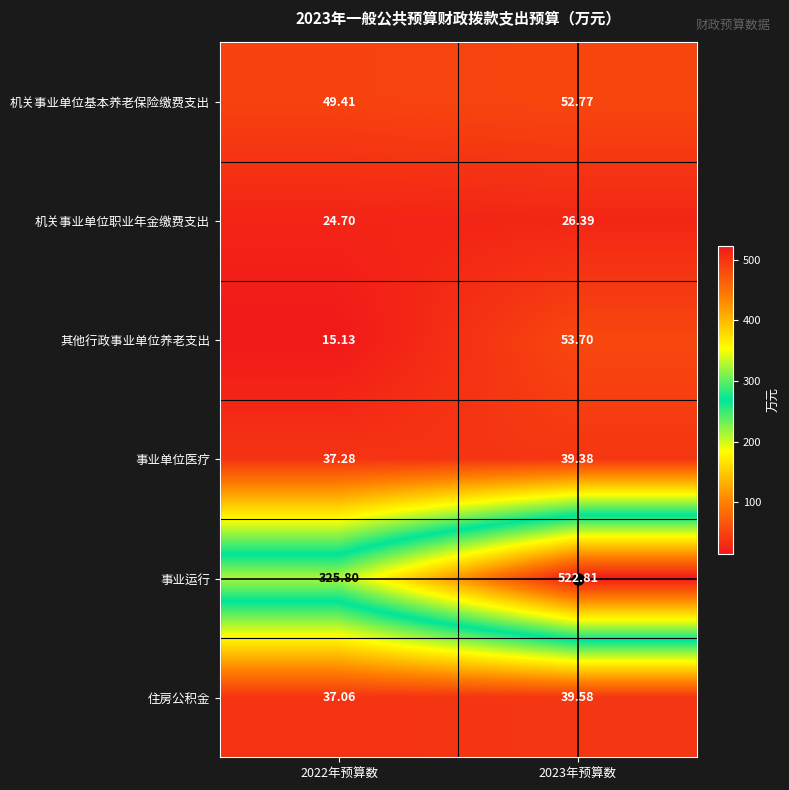

Rank the series at 2023年预算数 from highest to lowest value.

事业运行, 其他行政事业单位养老支出, 机关事业单位基本养老保险缴费支出, 住房公积金, 事业单位医疗, 机关事业单位职业年金缴费支出